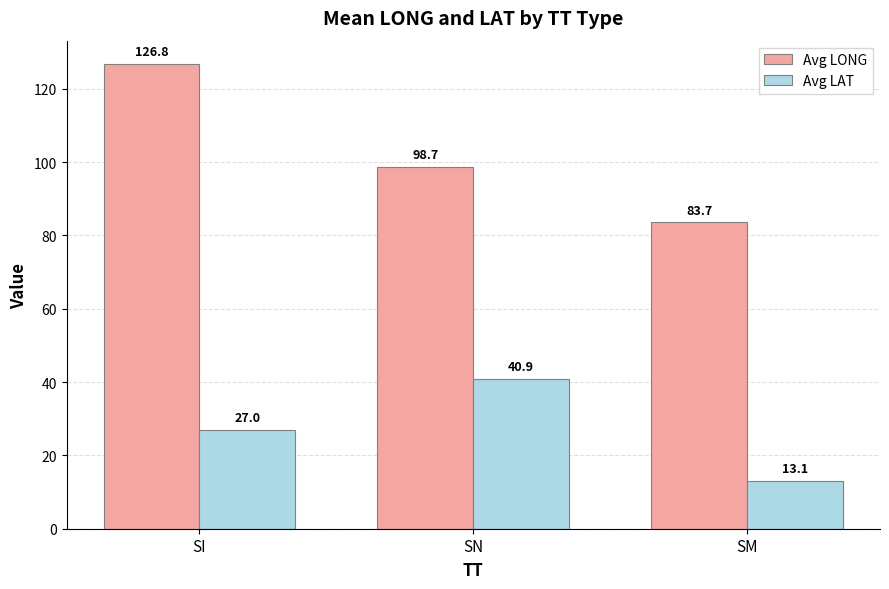

What is the sum of the Avg LONG values at SM and SN?

182.3